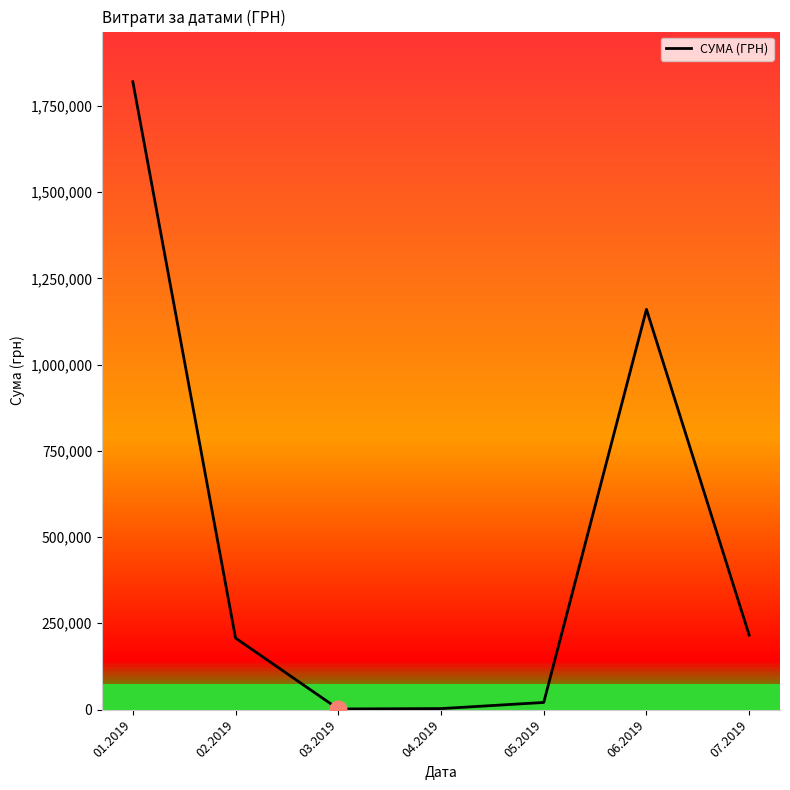

Where does the data first go above 207107?

01.2019